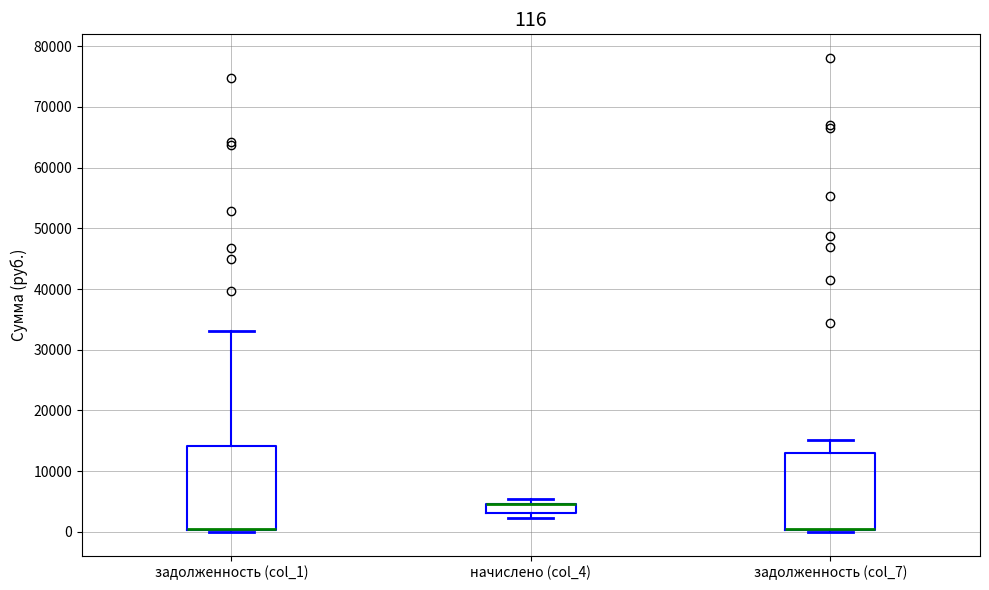

Which box is the tallest, from its lower edge to its upper edge?

задолженность (col_1)